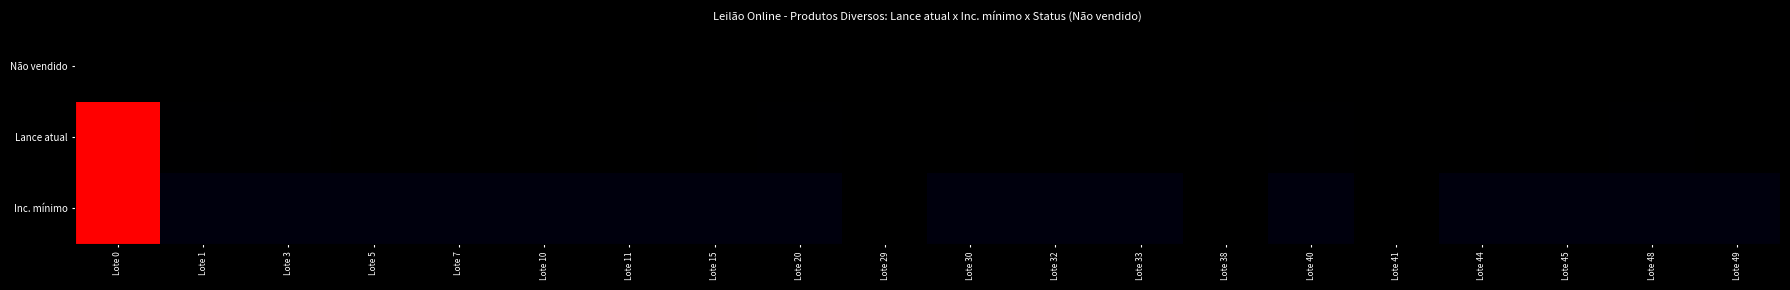

What is the total value across all series at Lote 33?

0.1